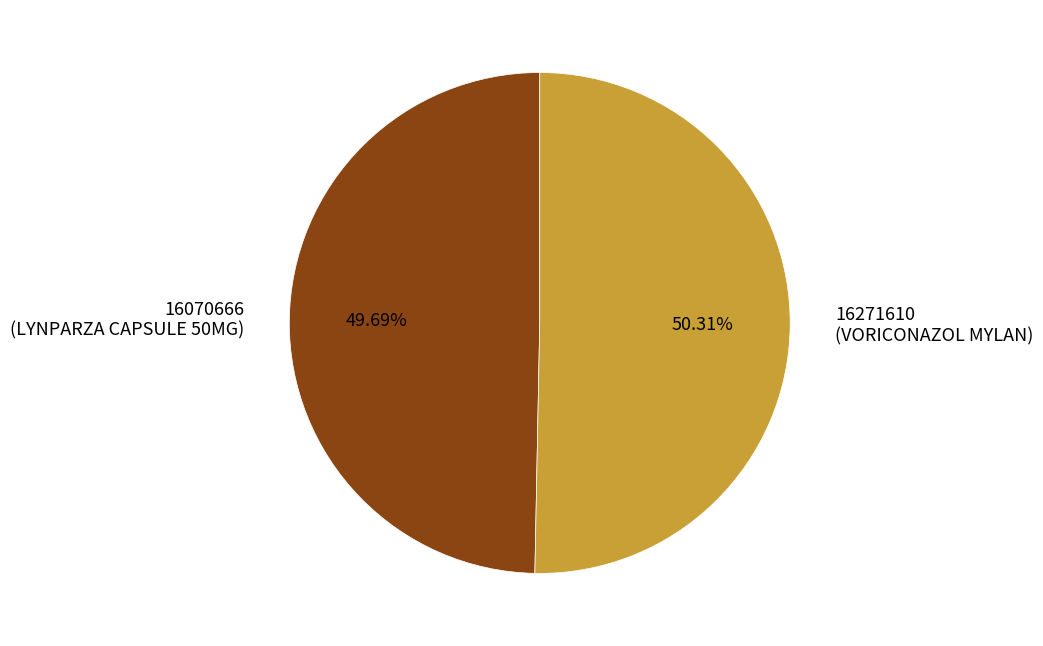

How many slices are in this pie chart?

2